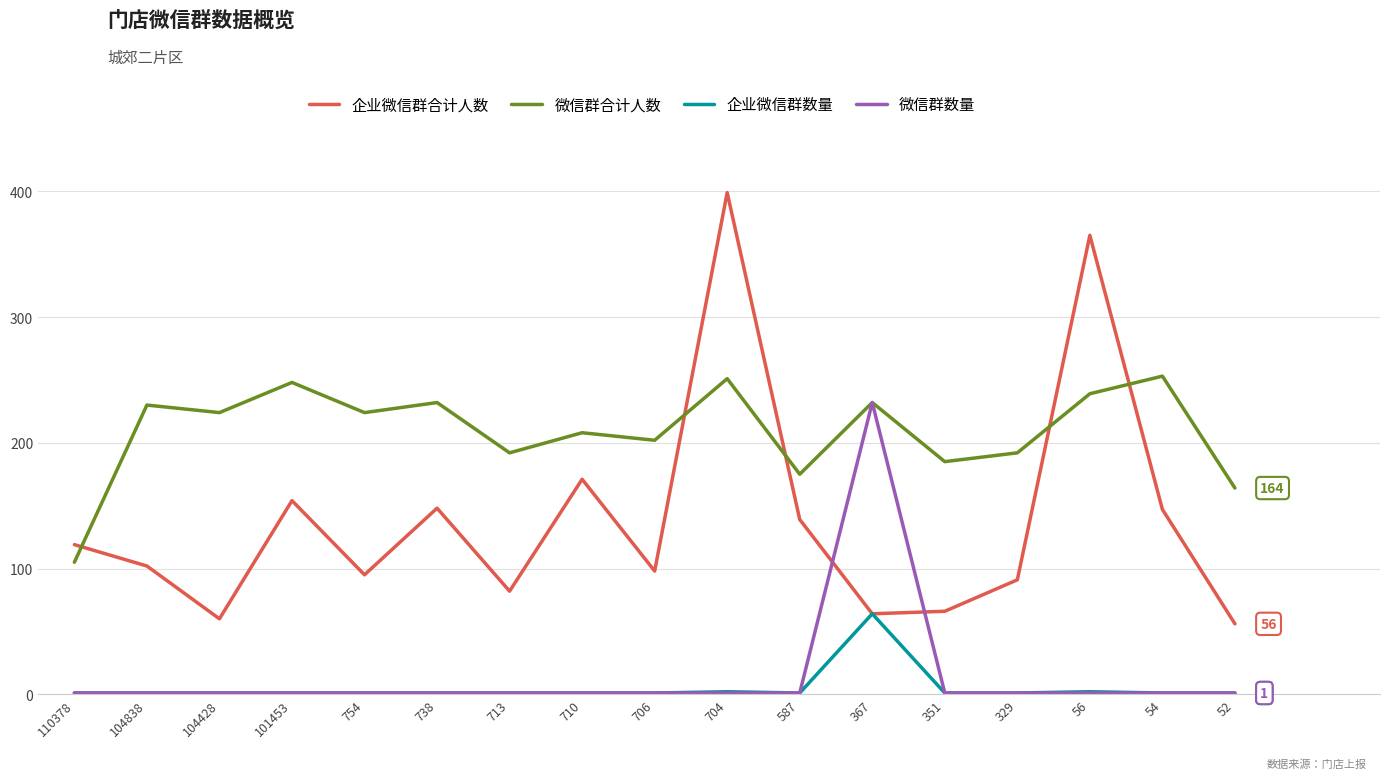

Is the value of 微信群数量 at 52 greater than the value of 企业微信群合计人数 at 351?

No